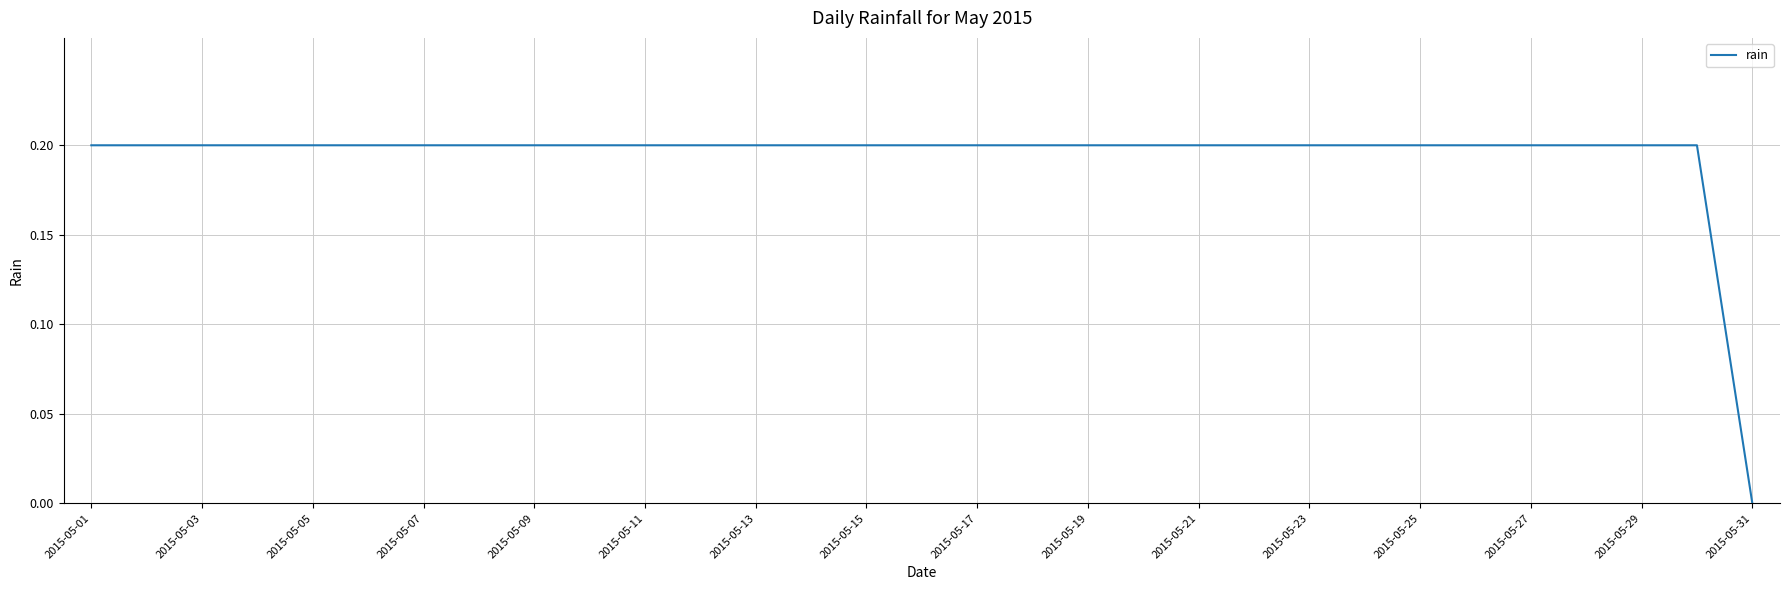

How many lines are shown in the chart?

1